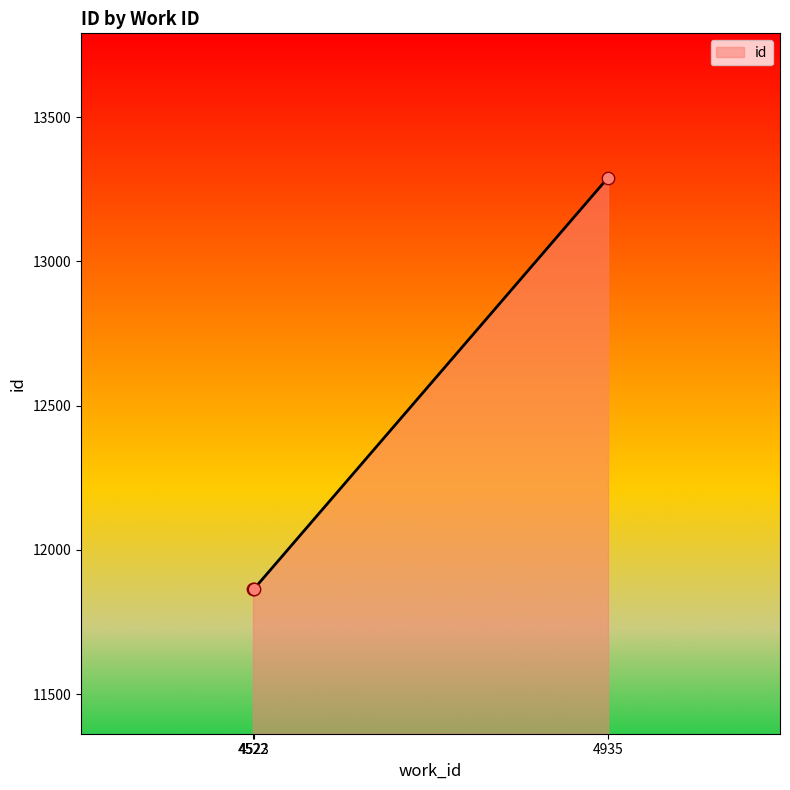

What is the change in value from 4522 to 4523?

+1